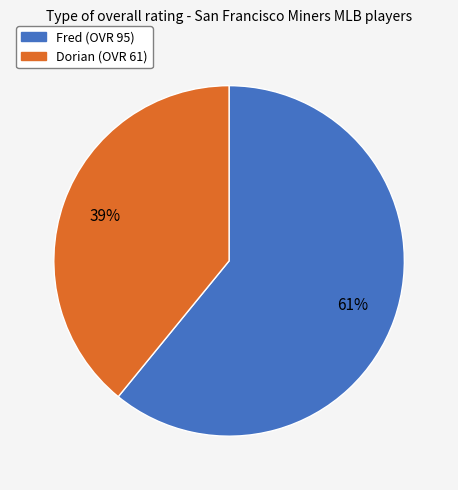

How many segments does this pie chart have?

2